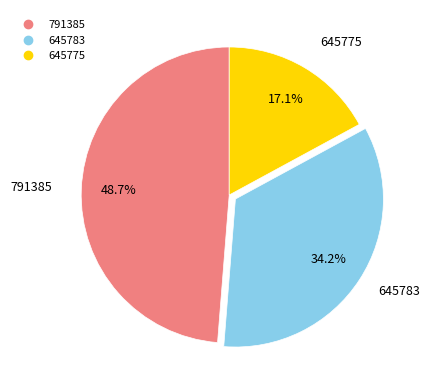

To the nearest percent, what percentage of the pie is 645783?

34%